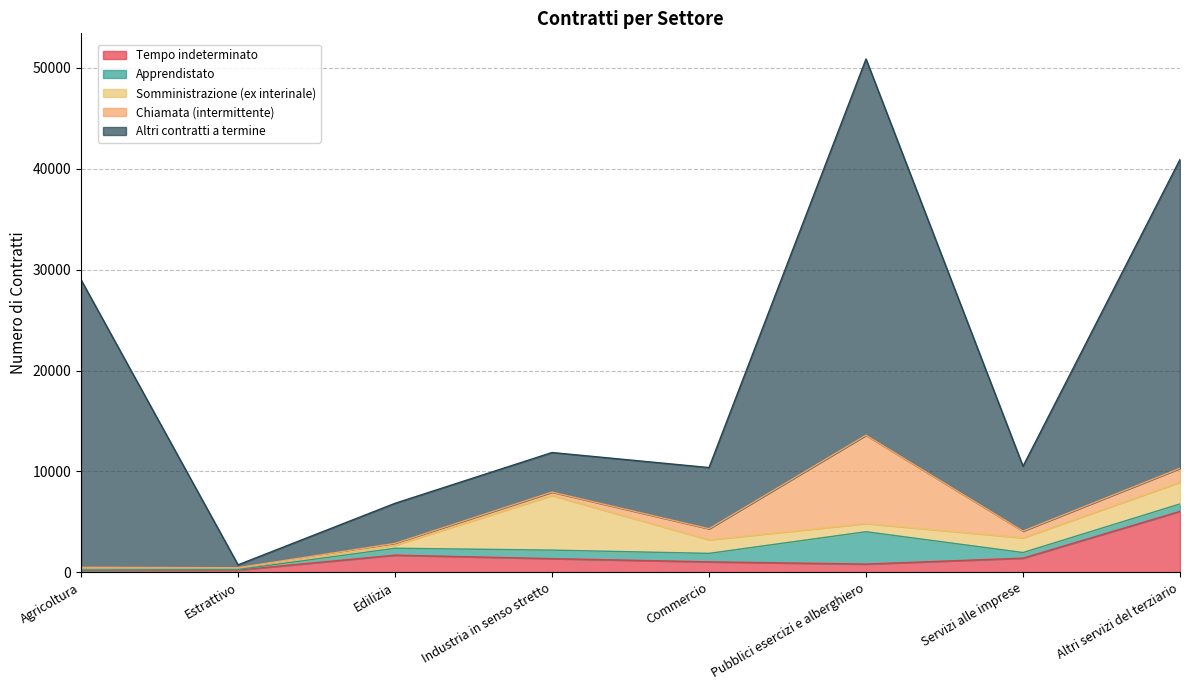

What is the difference between the Apprendistato values at Industria in senso stretto and Commercio?

2